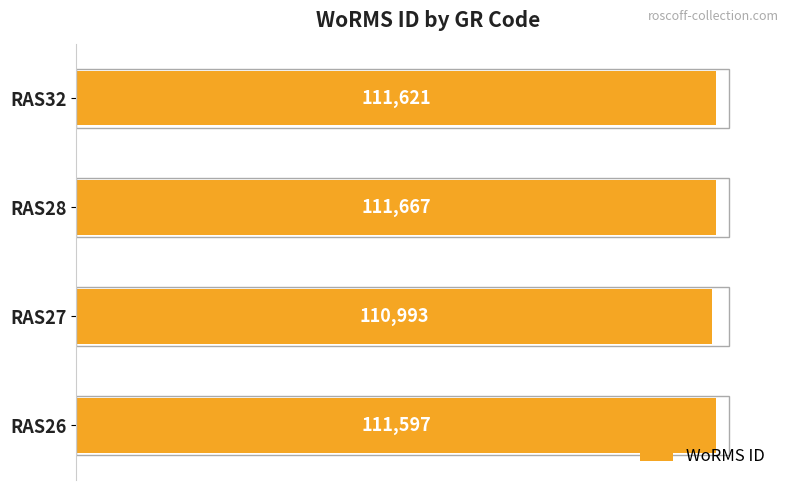

What is the average value?

111470